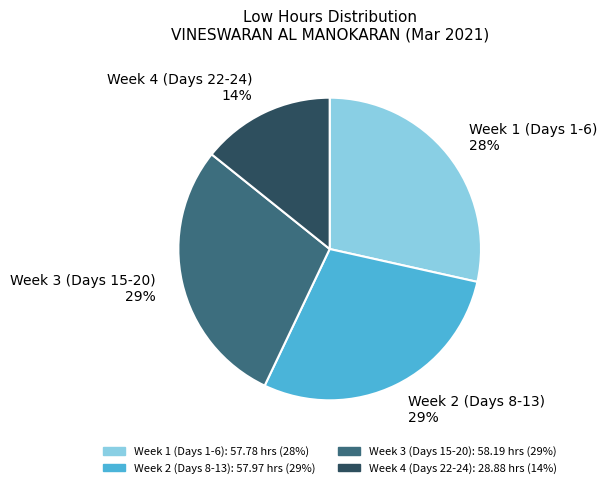

What is the ratio of the value at Week 2 (Days 8-13) 29% to the value at Week 1 (Days 1-6) 28%?

1.0